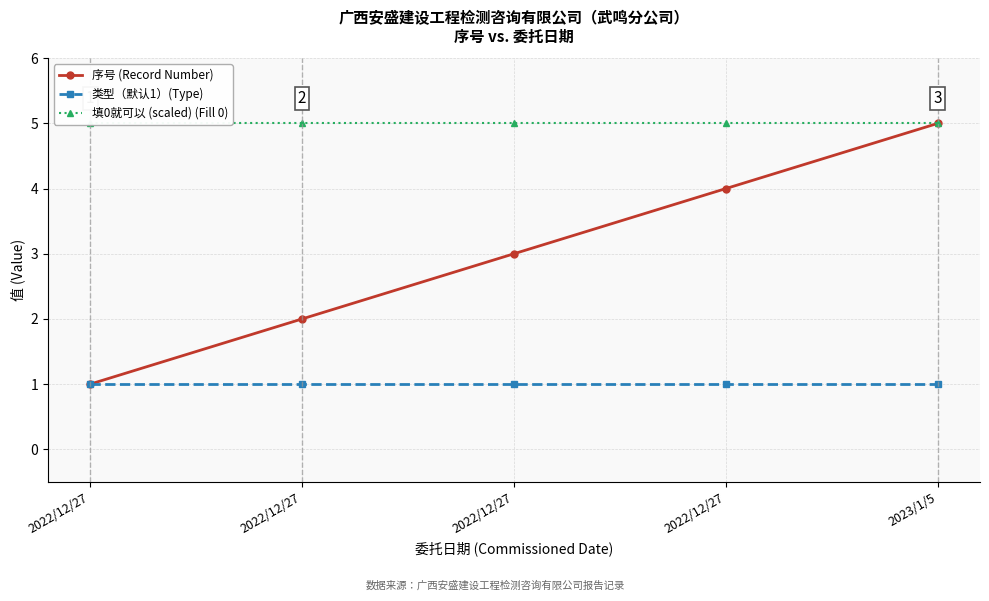

Does the chart display data point markers on the line(s)?

Yes